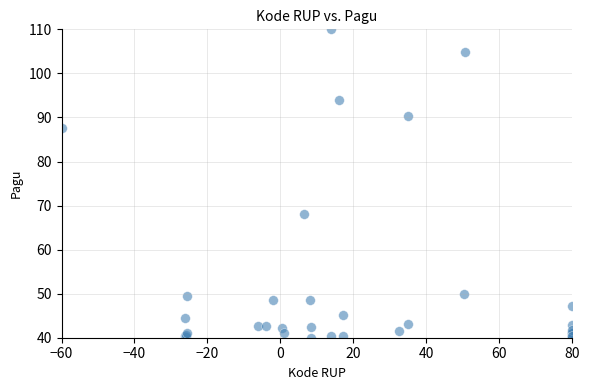

What Y value in the scatter plot is closest to 75?

68.1